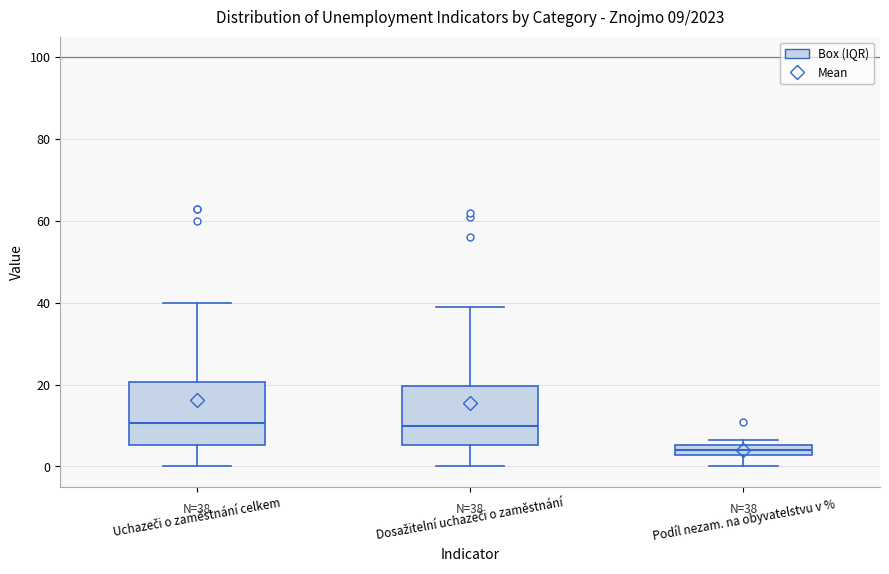

Which box has the lowest median line?

Podíl nezam. na obyvatelstvu v %